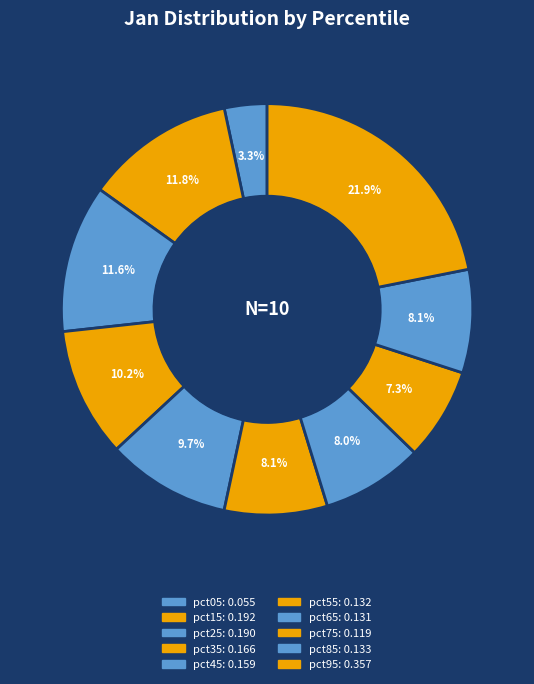

To the nearest percent, what portion does pct45 represent?

10%